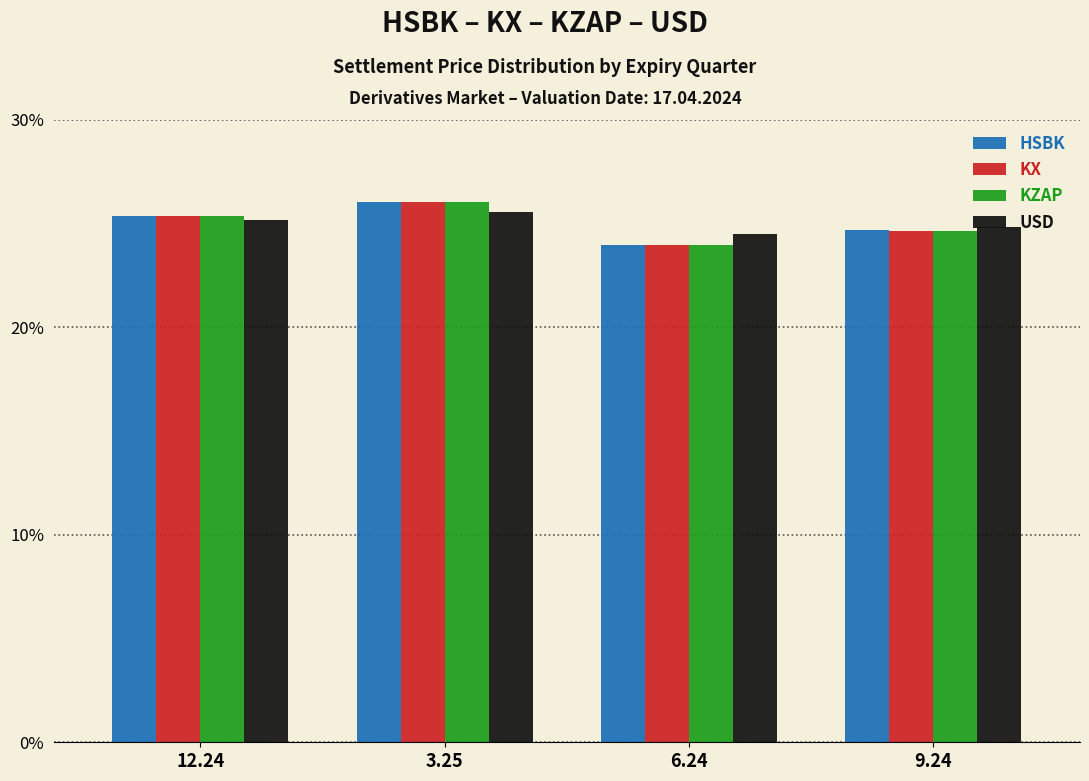

What are all the series names shown in the legend?

HSBK, KX, KZAP, USD